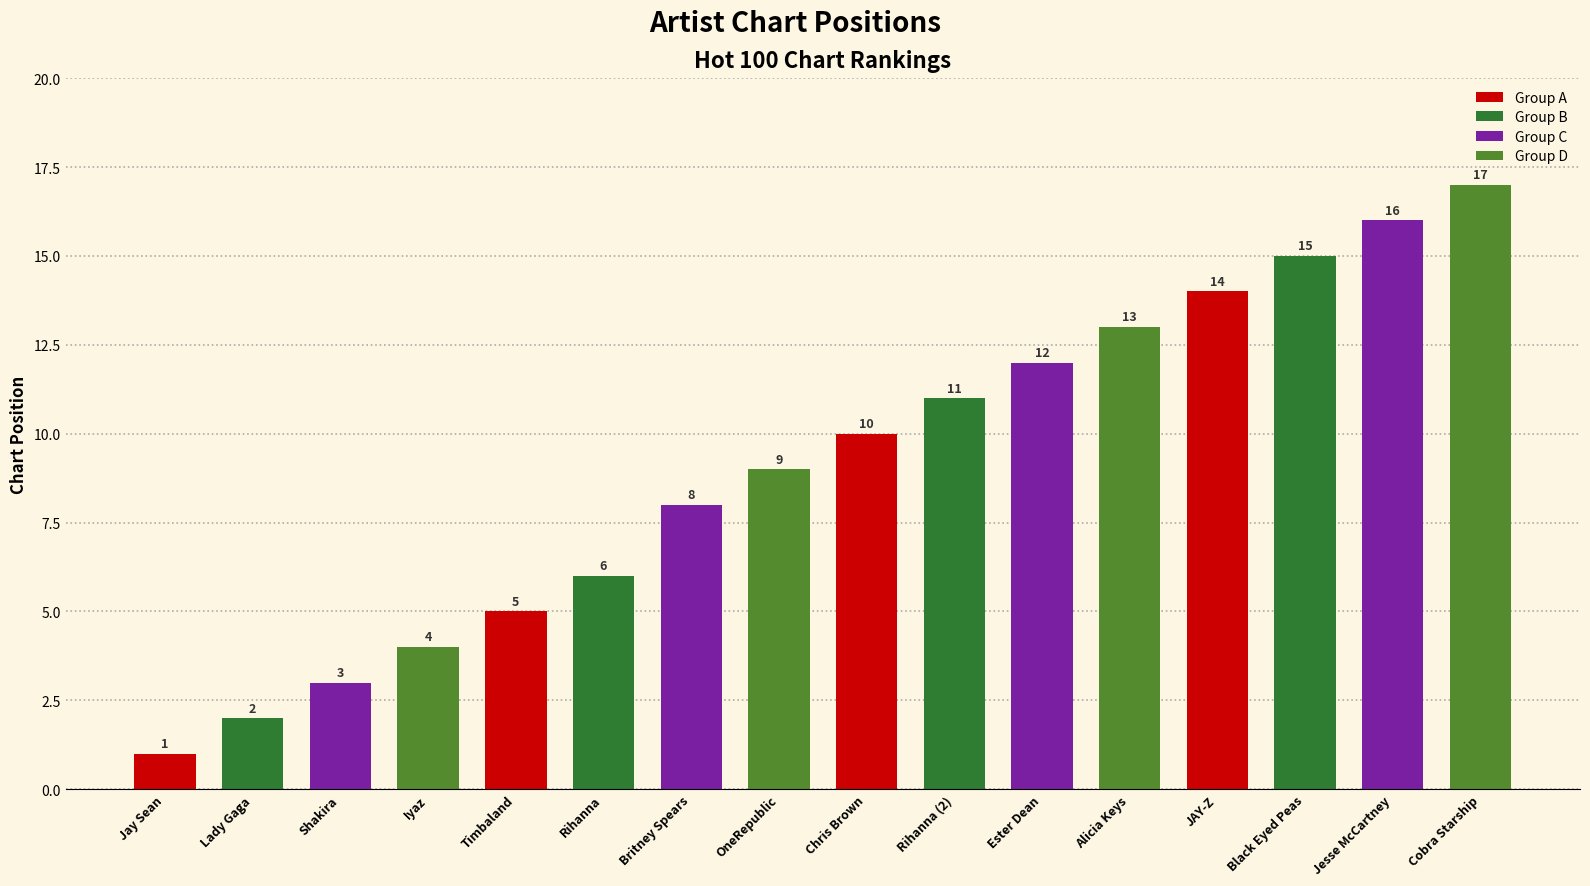

What is the label of the 9th bar from the left?

Chris Brown